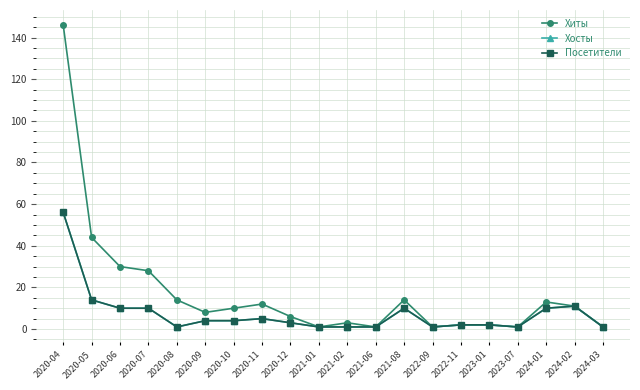

List the labels in order of Хиты value, smallest first.

2021-01, 2021-06, 2022-09, 2023-07, 2024-03, 2022-11, 2023-01, 2021-02, 2020-12, 2020-09, 2020-10, 2024-02, 2020-11, 2024-01, 2020-08, 2021-08, 2020-07, 2020-06, 2020-05, 2020-04